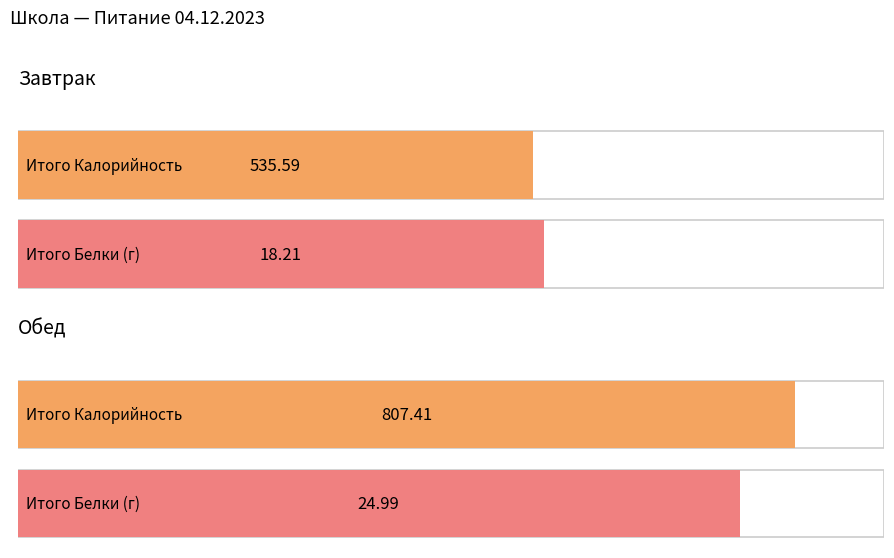

What is the lowest value of the Калорийность series?

535.6